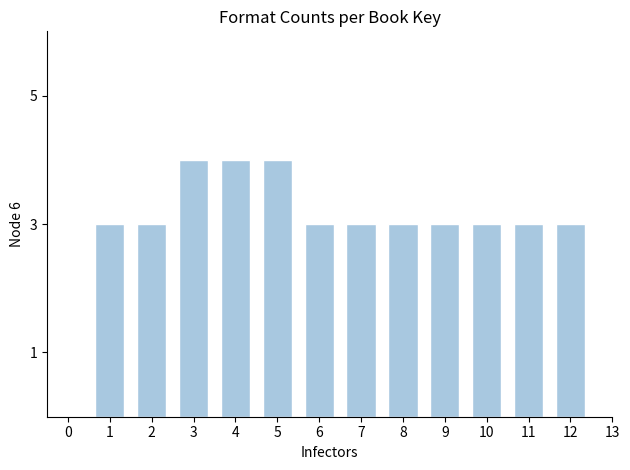

Reading left to right, list all the values displayed in this chart.

3	3	4	4	4	3	3	3	3	3	3	3